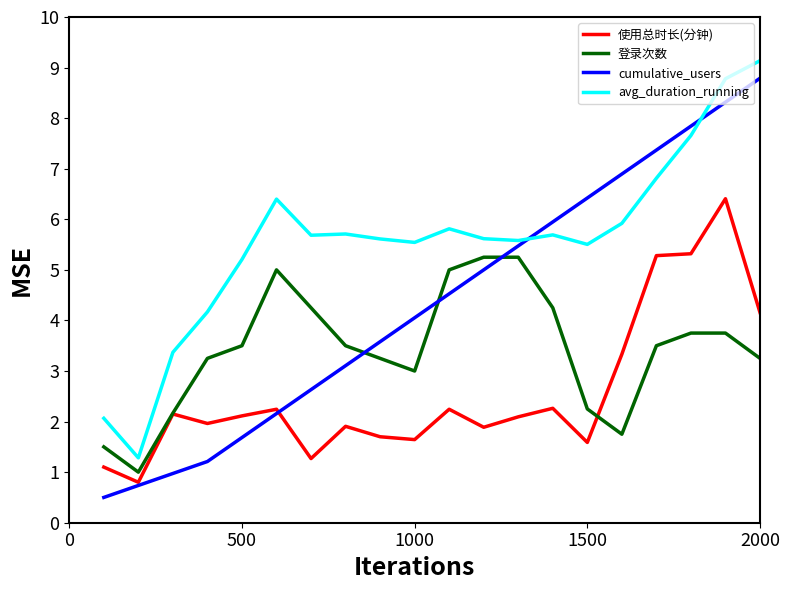

Which series has the widest spread of values?

cumulative_users